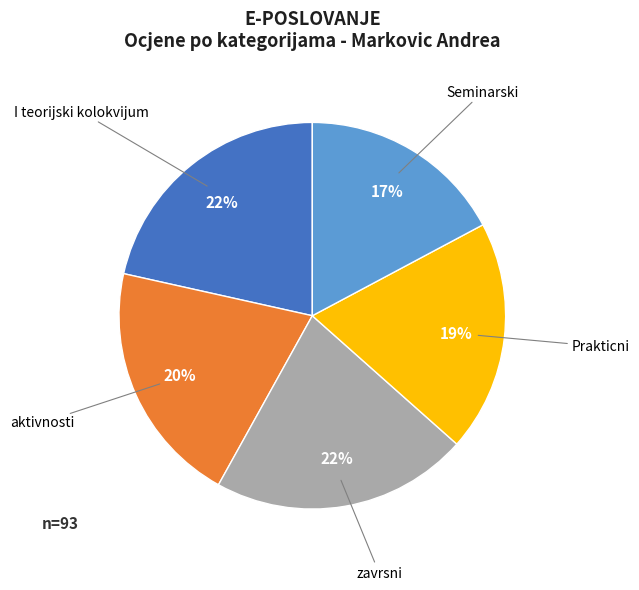

Is there a majority slice in this chart?

No